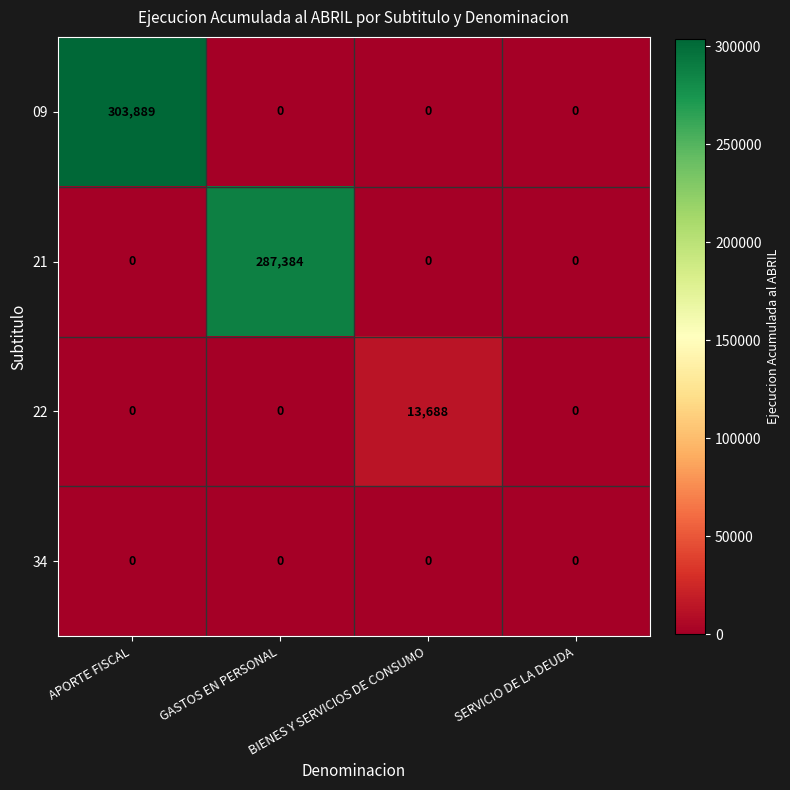

True or false: 22 has a value of 0 at GASTOS EN PERSONAL.

True